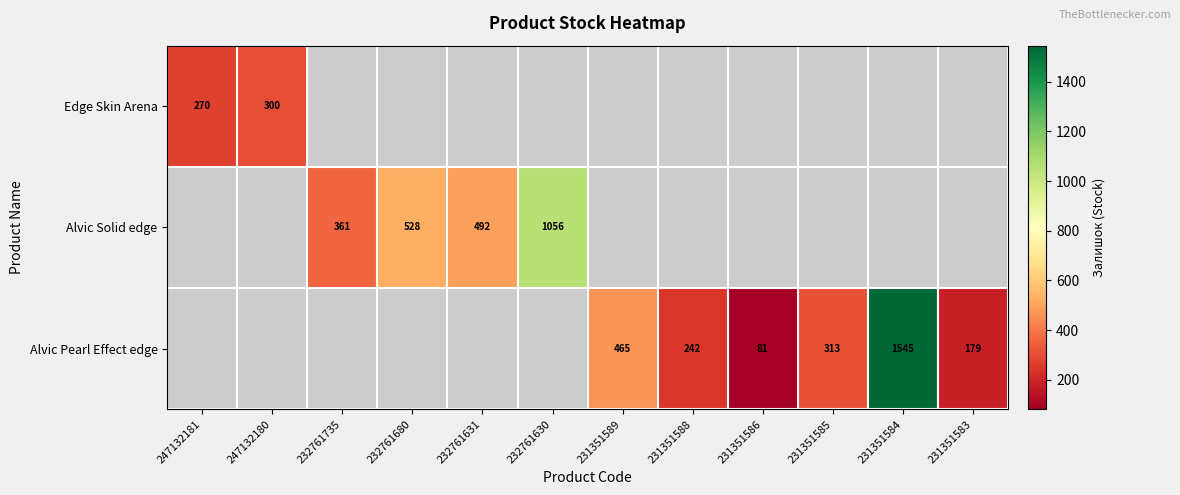

The Alvic Solid edge series shows 138.2 at 232761680. True or false?

False